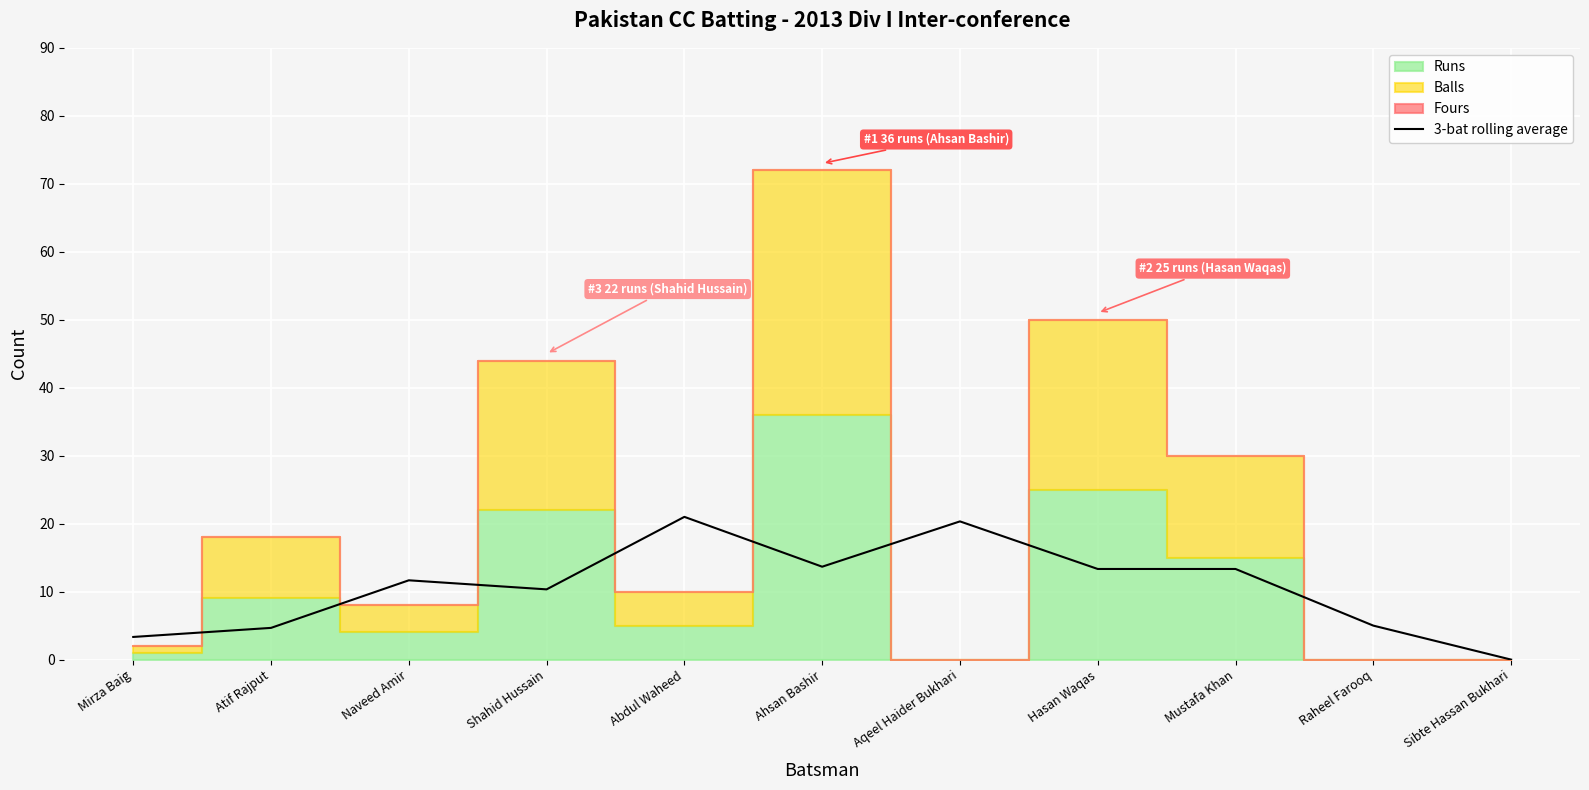

Is it true that 3-bat rolling average equals 7.9 at Hasan Waqas?

False